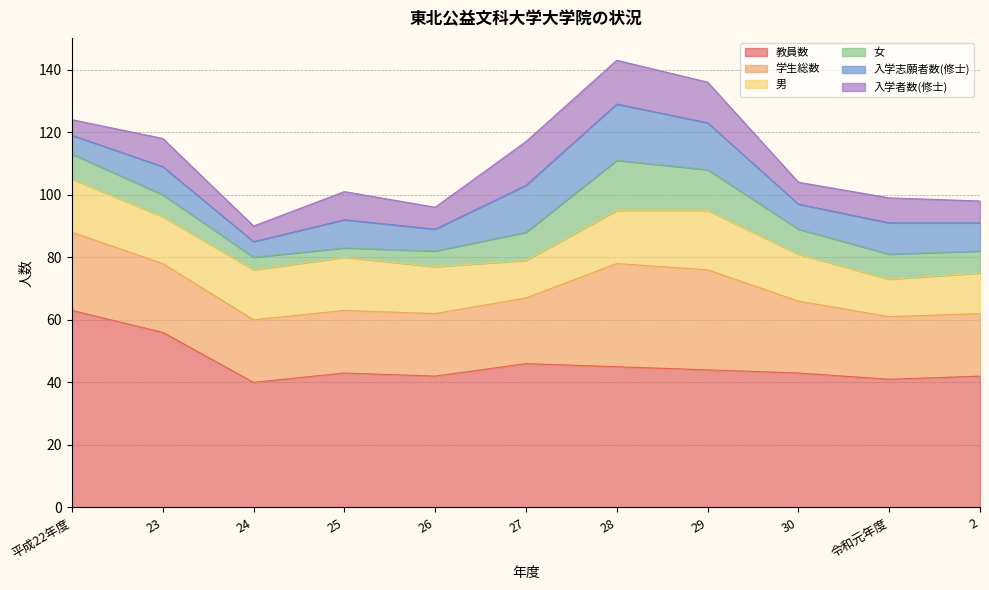

True or false: 学生総数 and 男 cross at least once.

False